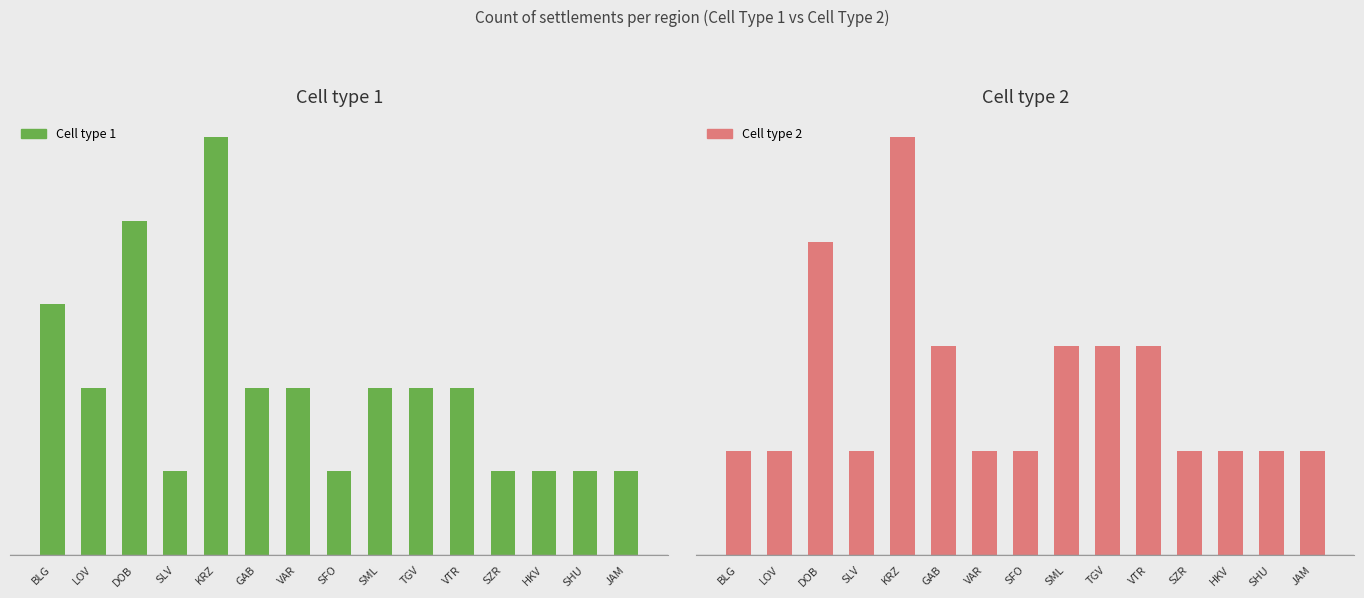

Reading left to right, extract all data points from this chart.

Cell type 1: BLG=3	LOV=2	DOB=4	SLV=1	KRZ=5	GAB=2	VAR=2	SFO=1	SML=2	TGV=2	VTR=2	SZR=1	HKV=1	SHU=1	JAM=1
Cell type 2: BLG=1	LOV=1	DOB=3	SLV=1	KRZ=4	GAB=2	VAR=1	SFO=1	SML=2	TGV=2	VTR=2	SZR=1	HKV=1	SHU=1	JAM=1